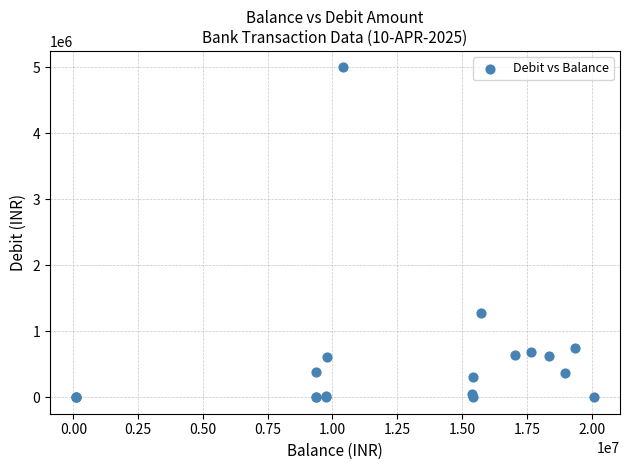

What Y value in the scatter plot is closest to 2500000?

1284268.0